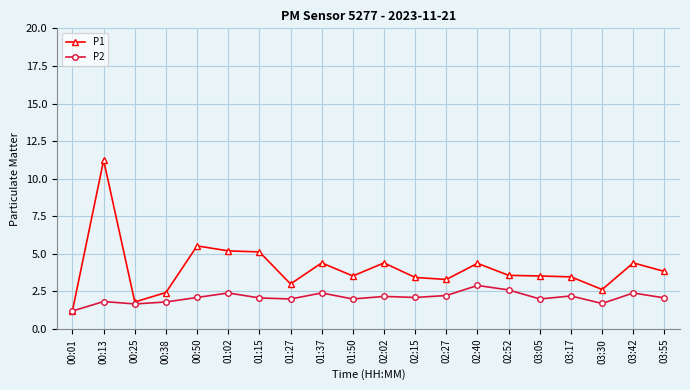

What is the lowest value of the P1 series?

1.2